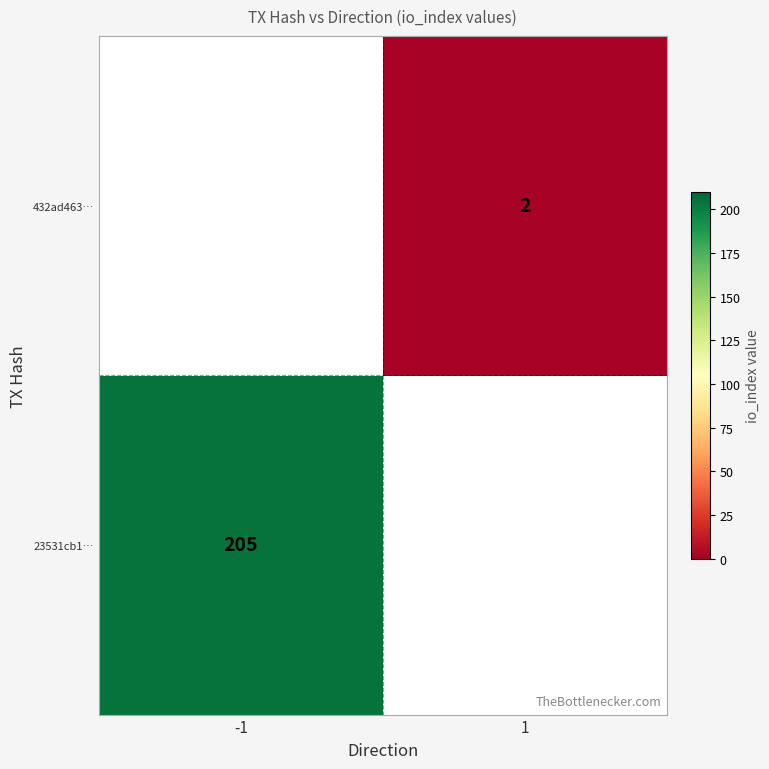

Is it true that 23531cb1… equals 358 at -1?

False